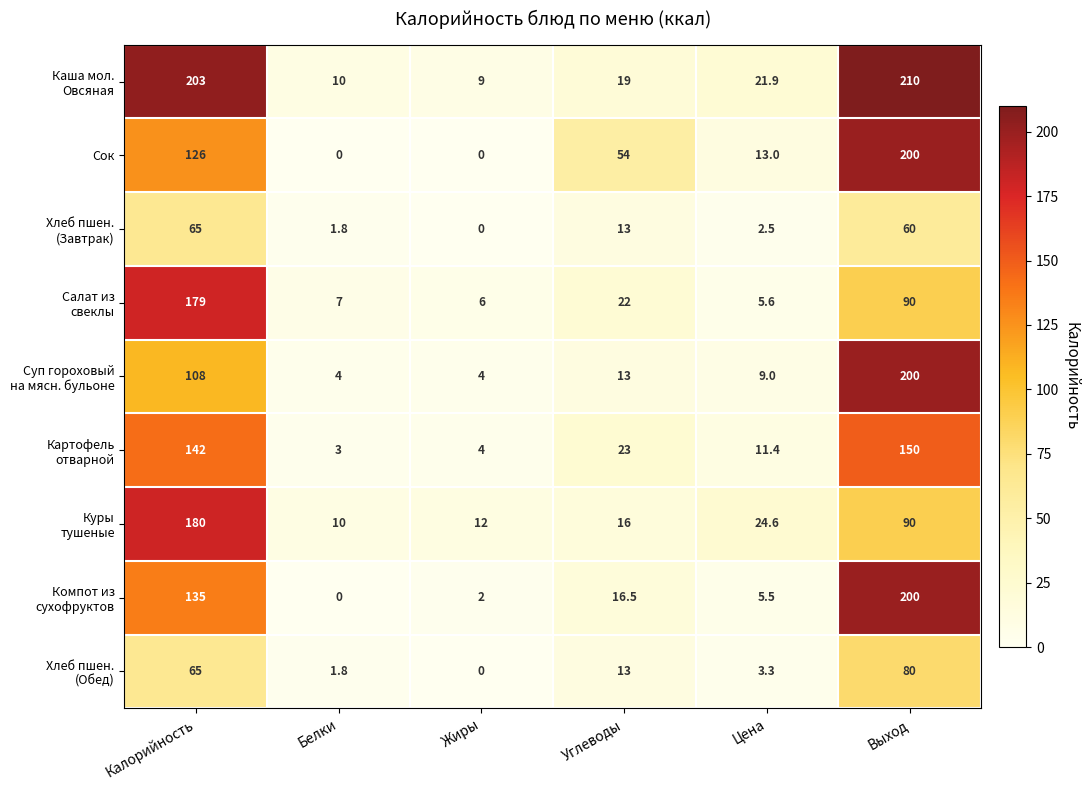

Which series changed the most between Белки and Углеводы?

Сок